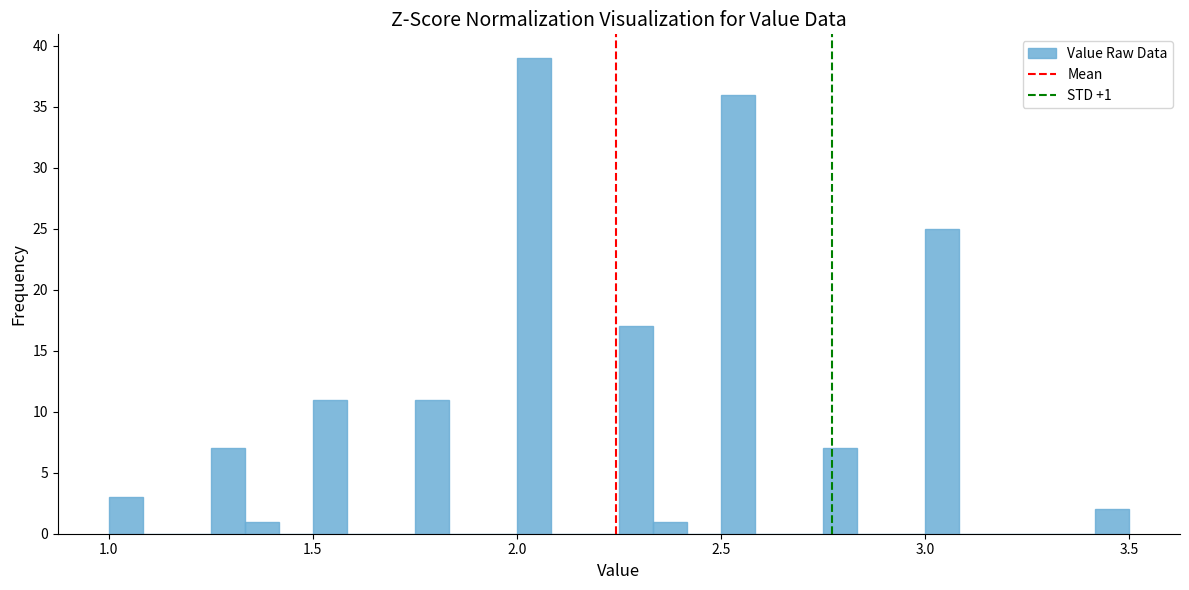

Read against the x-axis, roughly where is the centre of the tallest bar?

2.05